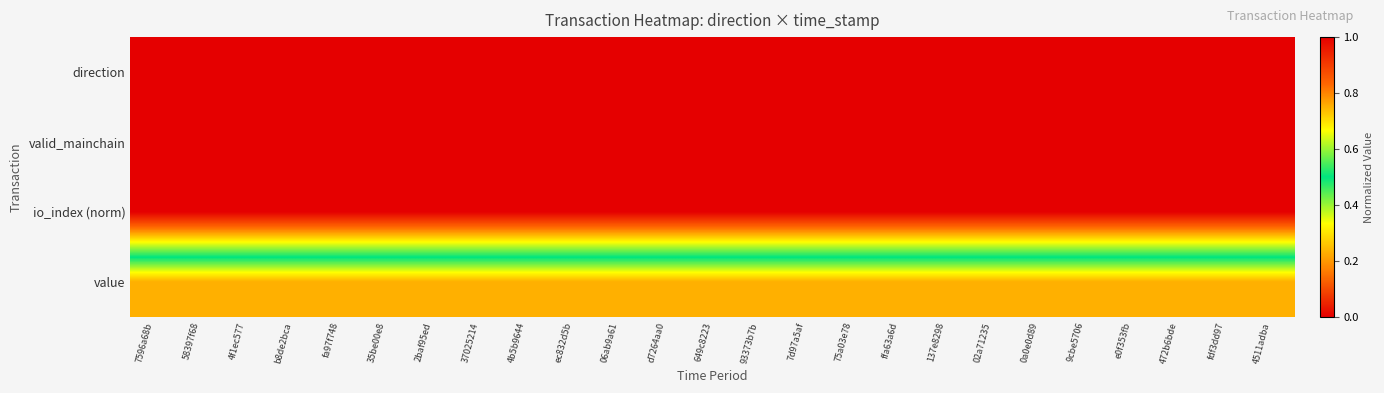

List the series in order of their peak value, highest first.

direction, valid_mainchain, io_index (norm), value